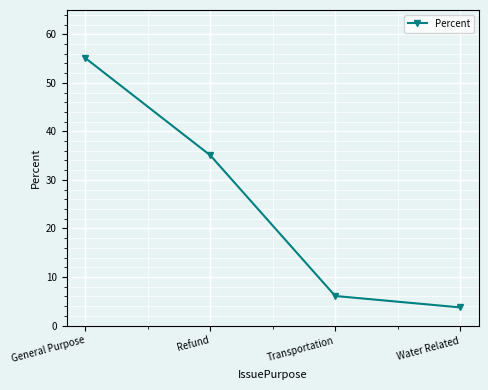

What is the minimum value shown in the chart?

3.7